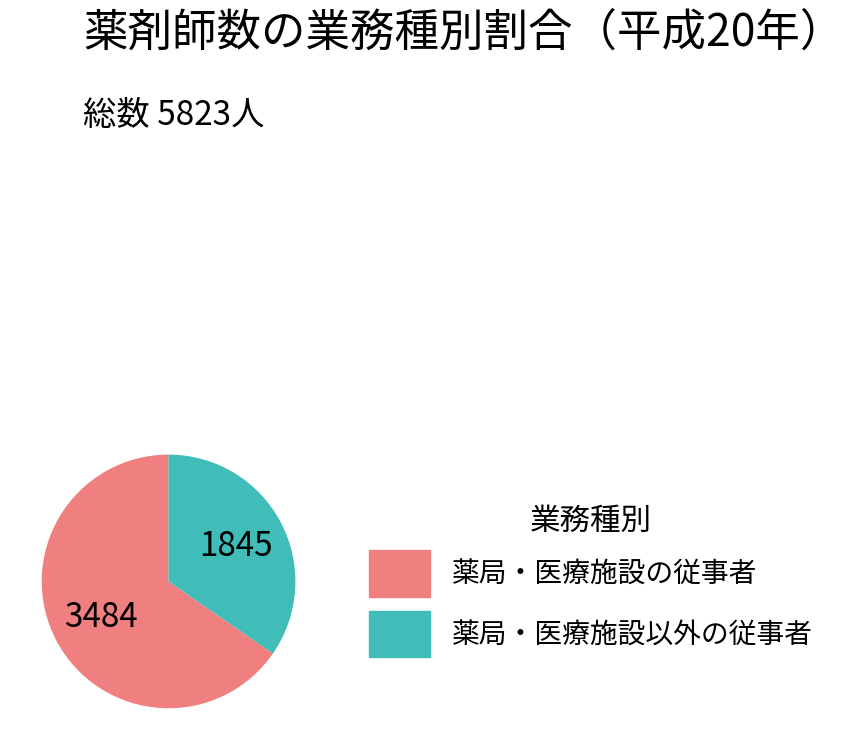

Is the sum of 薬局・医療施設以外の従事者 and 薬局・医療施設の従事者 greater than half?

Yes